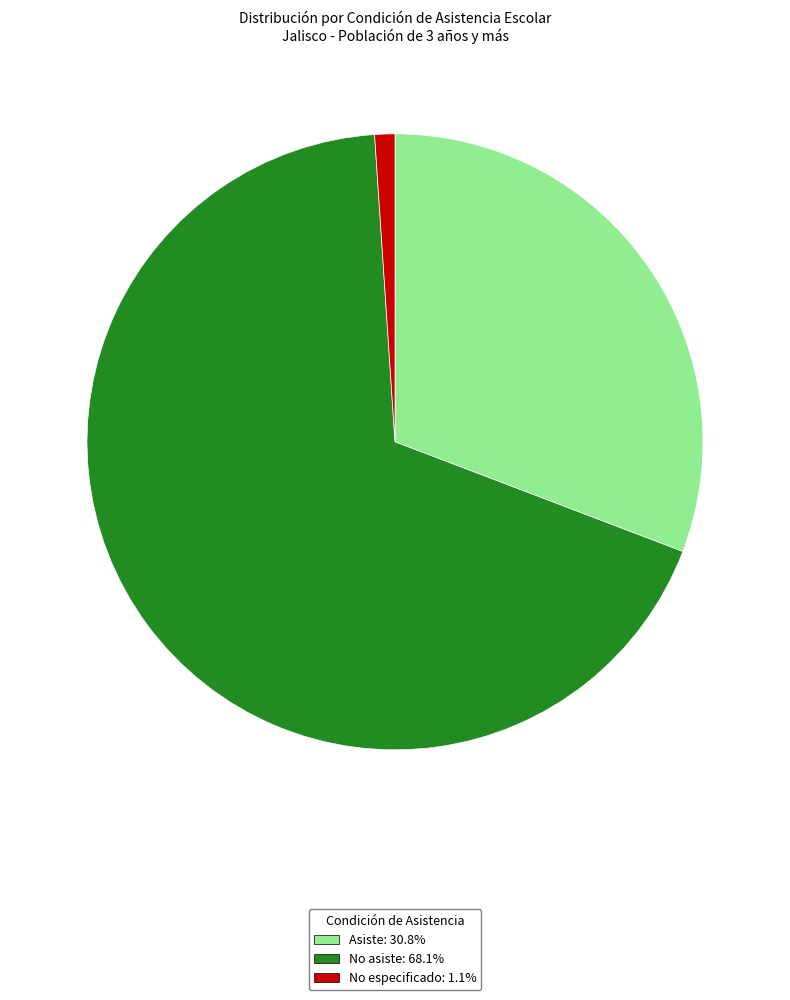

Does any single category account for the majority?

Yes